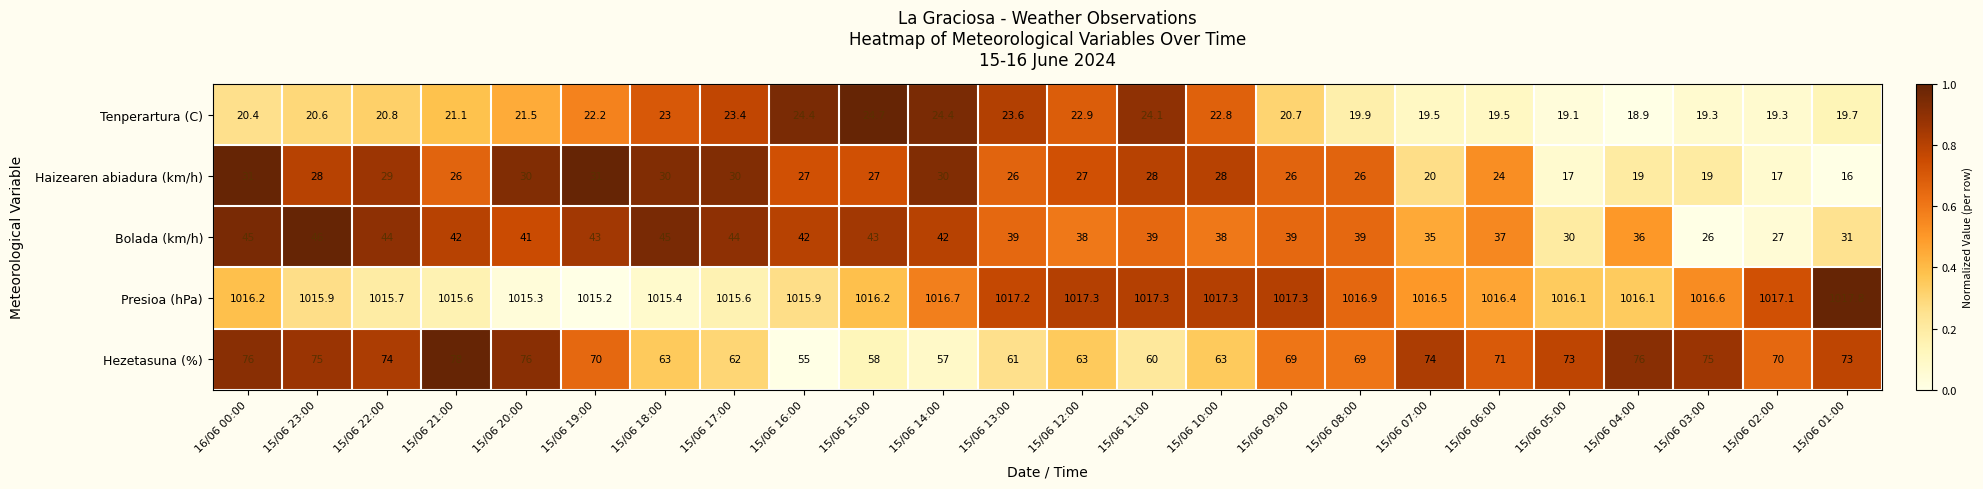

What is the difference between the highest and lowest values at 15/06 03:00?

997.6